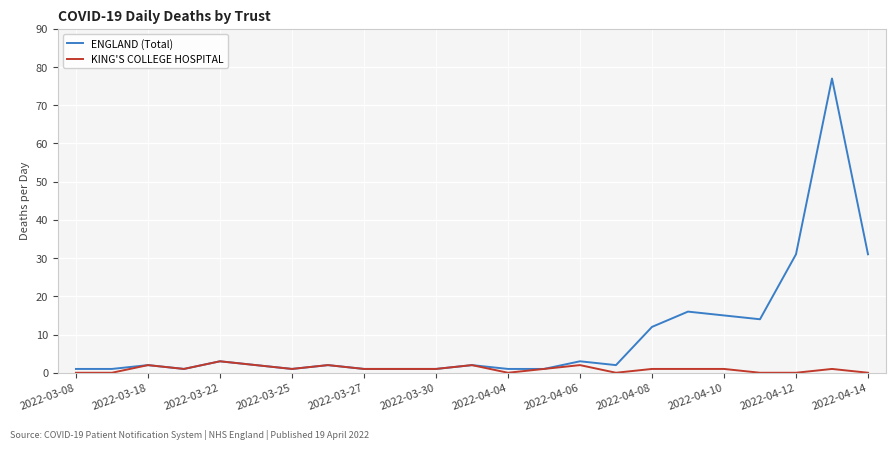

Which series has the largest total across all categories?

ENGLAND (Total)